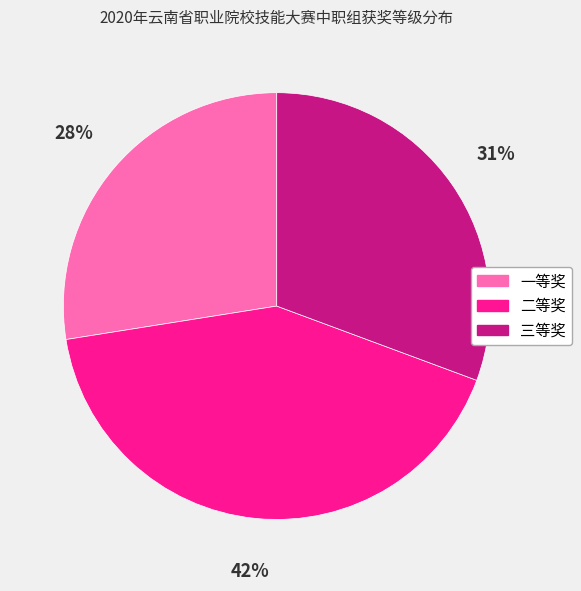

Approximately how many times larger is the value at 一等奖 compared to 三等奖?

0.9